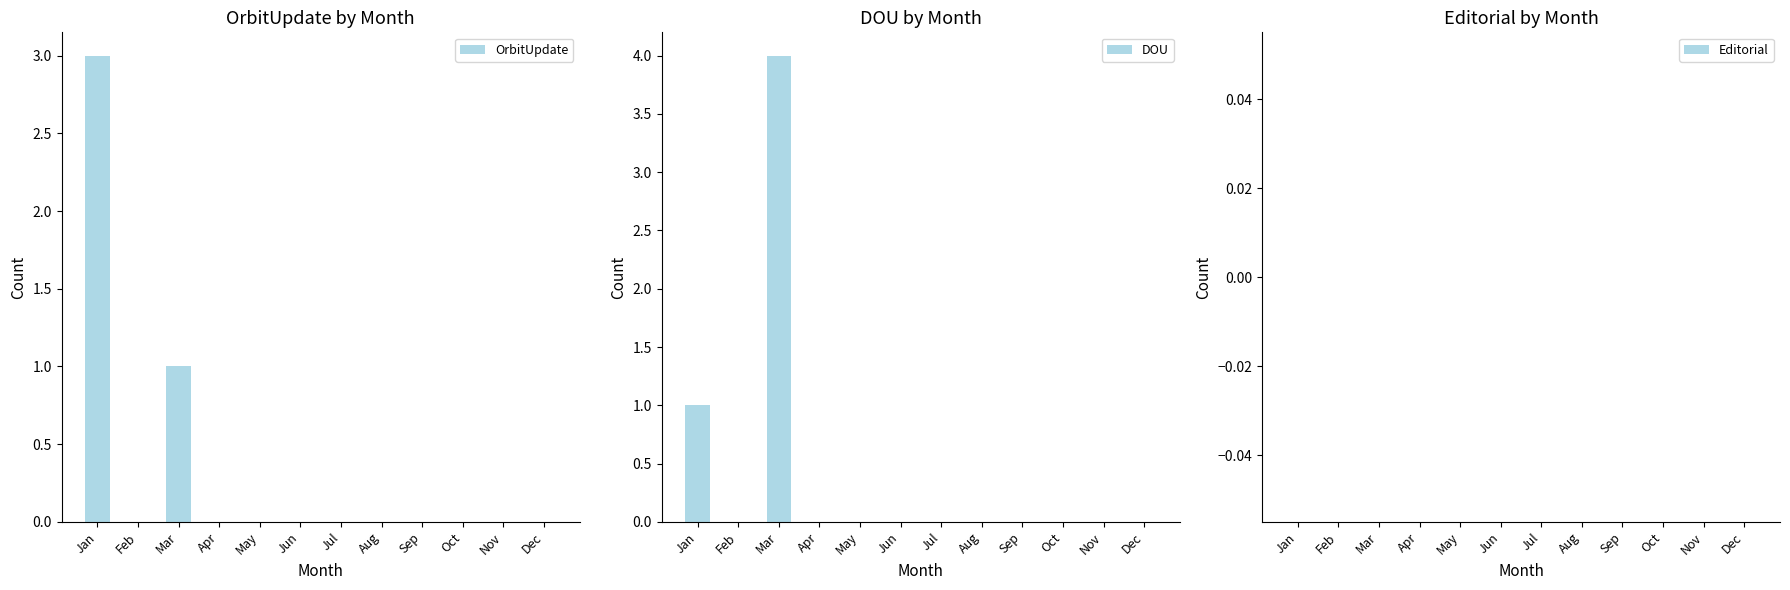

At Jul, list the series in order from smallest to largest.

OrbitUpdate, DOU, Editorial